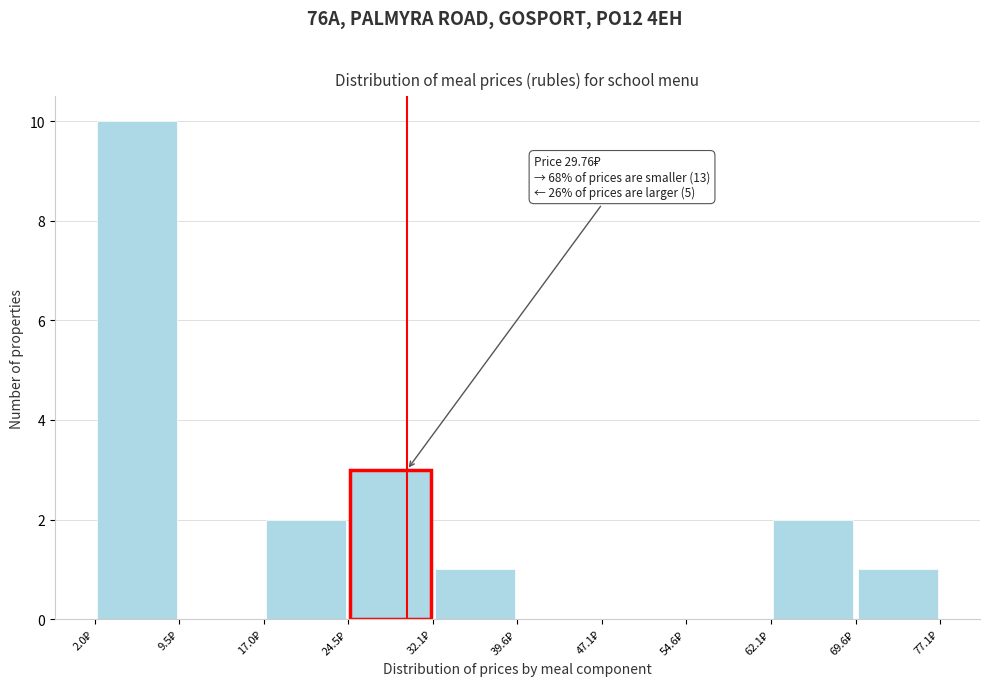

Which range on the x-axis has the tallest bar?

2 to 10